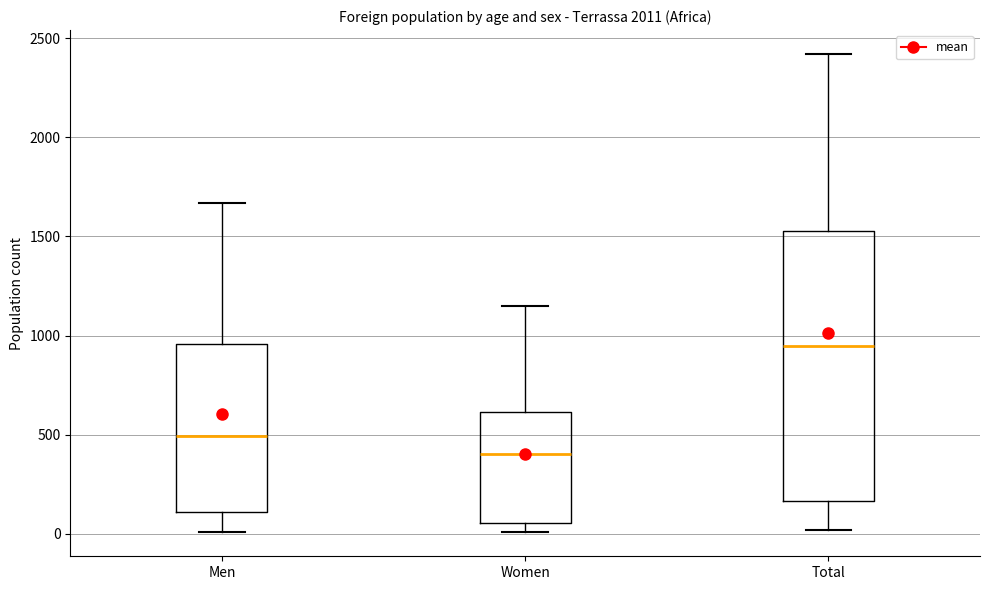

Which box has the highest median line?

Total